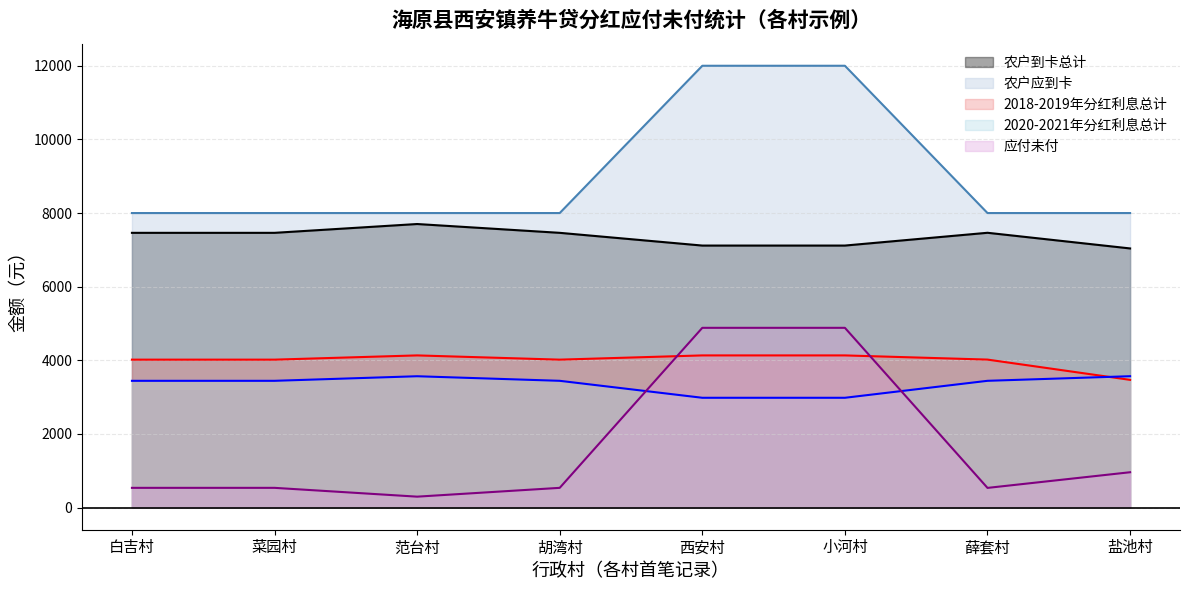

What position from the left is 薛套村?

7